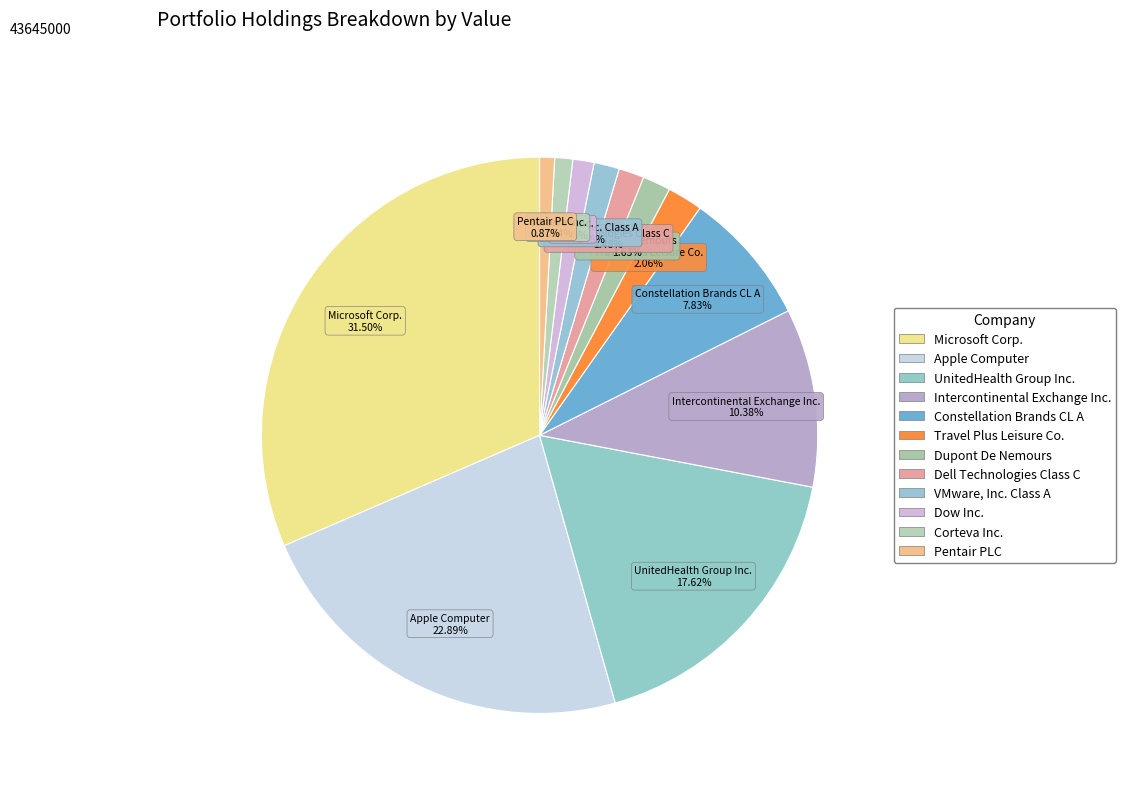

Count the number of slices in the pie.

12